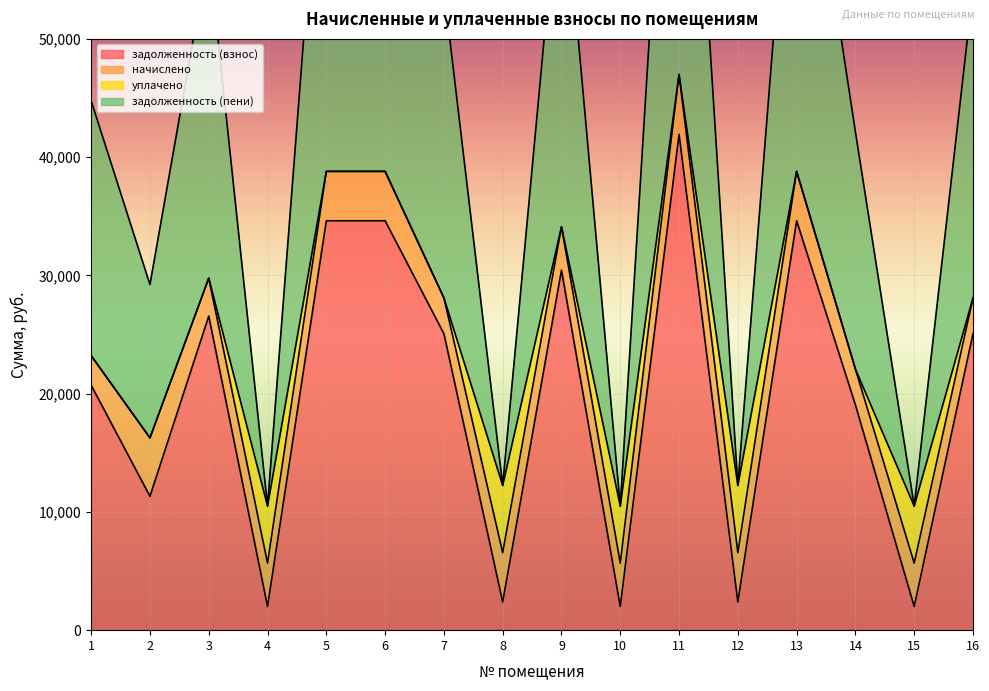

The value of задолженность (пени) at 7 is 28093.0. True or false?

True